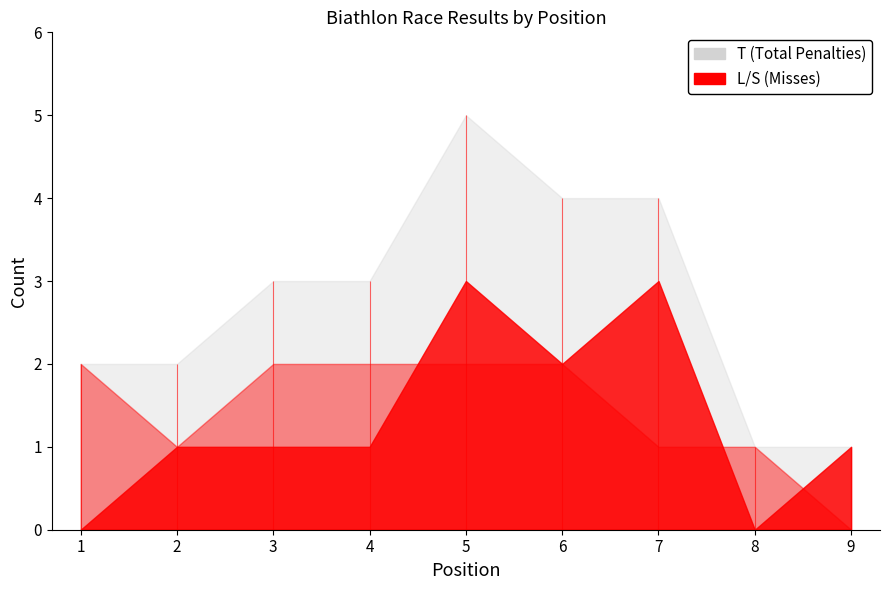

Reading left to right, list all the values displayed in this chart.

T: 2	2	3	3	5	4	4	1	1
L: 0	1	1	1	3	2	3	0	1
S: 2	1	2	2	2	2	1	1	0